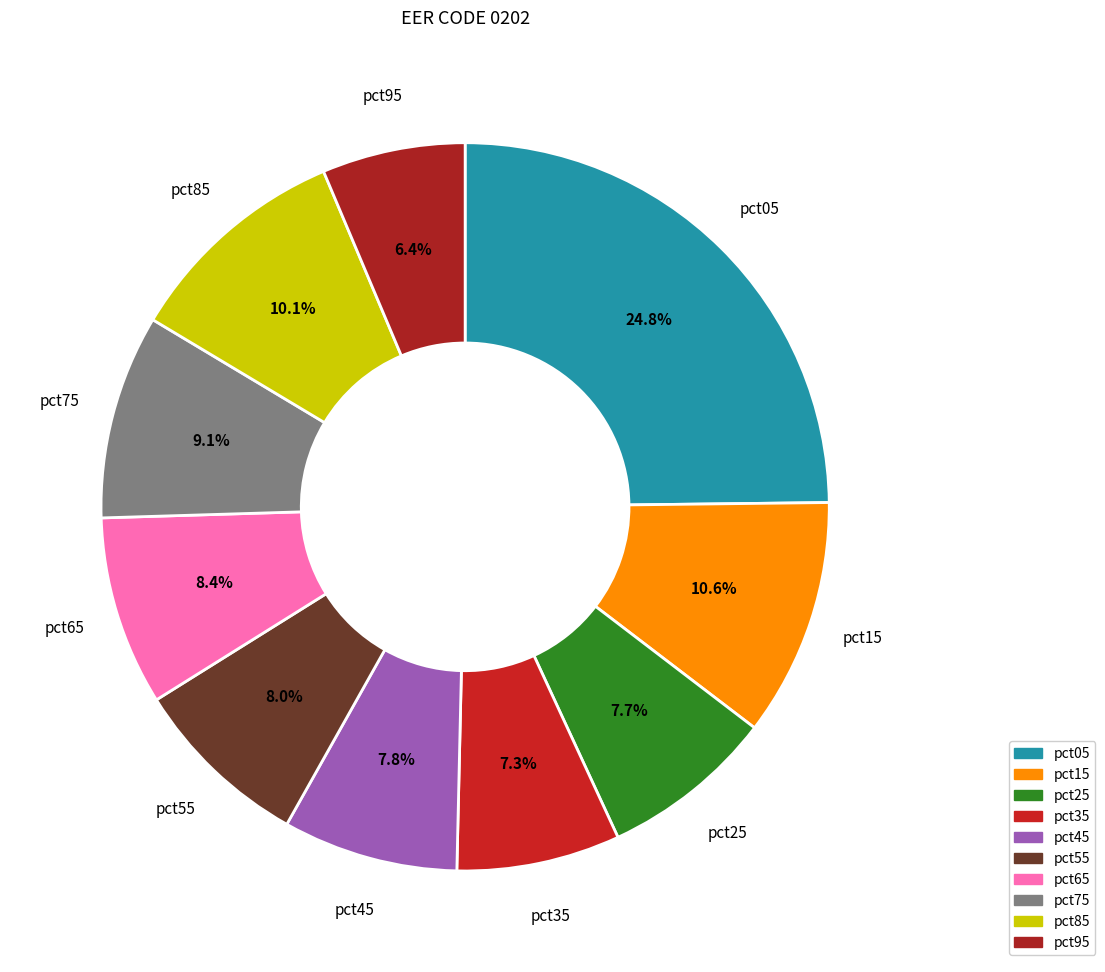

Does pct75 account for over 50% of the chart?

No